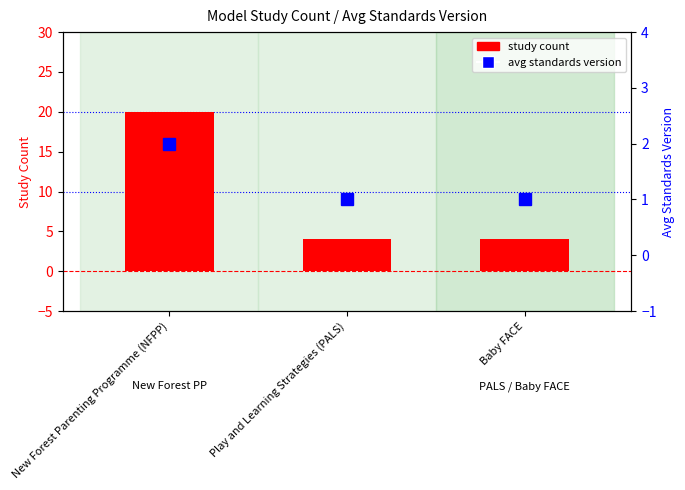

What value does the avg standards version series have at New Forest Parenting Programme (NFPP)?

2